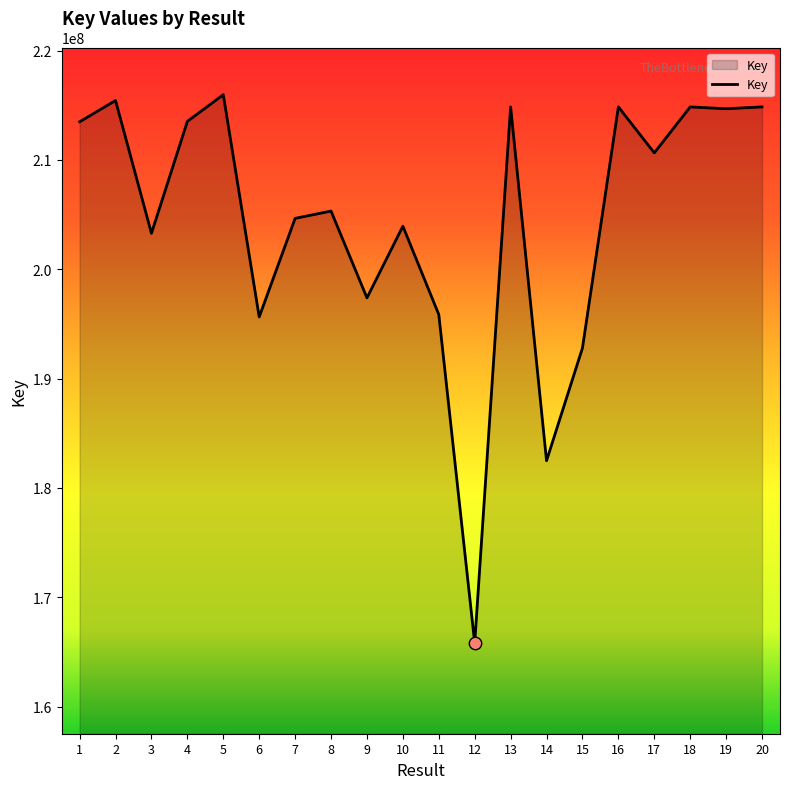

Between 20 and 2, which is larger?

2